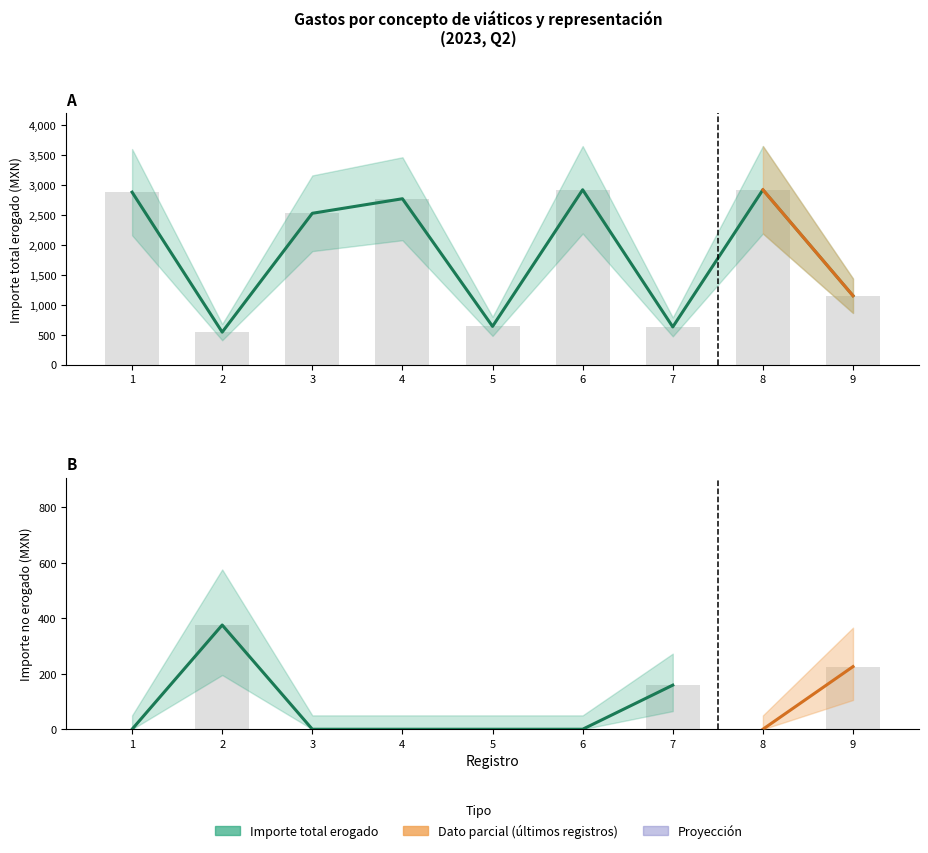

Reading left to right, extract all data points from this chart.

Importe ejercido por partida: 1.0	2.0	3.0	4.0	5.0	6.0	7.0	8.0	9.0
Importe total erogado: 2883.0	544.0	2530.0	2773.0	640.0	2923.0	630.9	2923.0	1152.0
Hipervínculo a las facturas: 1.0	2.0	3.0	4.0	5.0	6.0	7.0	8.0	9.0
Importe total de gastos no erogados: 0.0	376.0	0.0	0.0	0.0	0.0	159.1	0.0	226.0
Número de personas acompañantes: 0.0	0.0	0.0	0.0	0.0	0.0	0.0	0.0	0.0